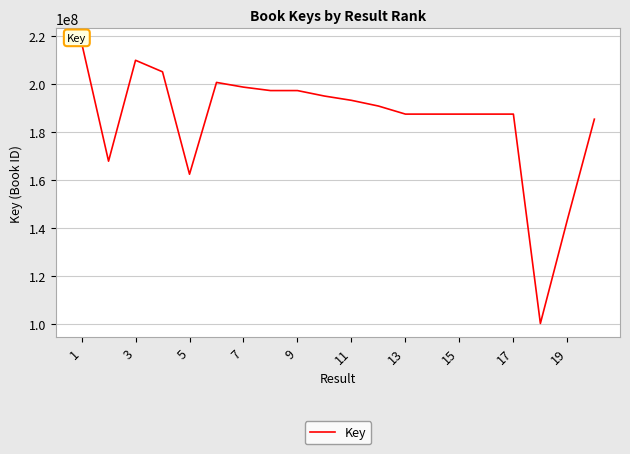

What is the smallest value displayed?

100401770